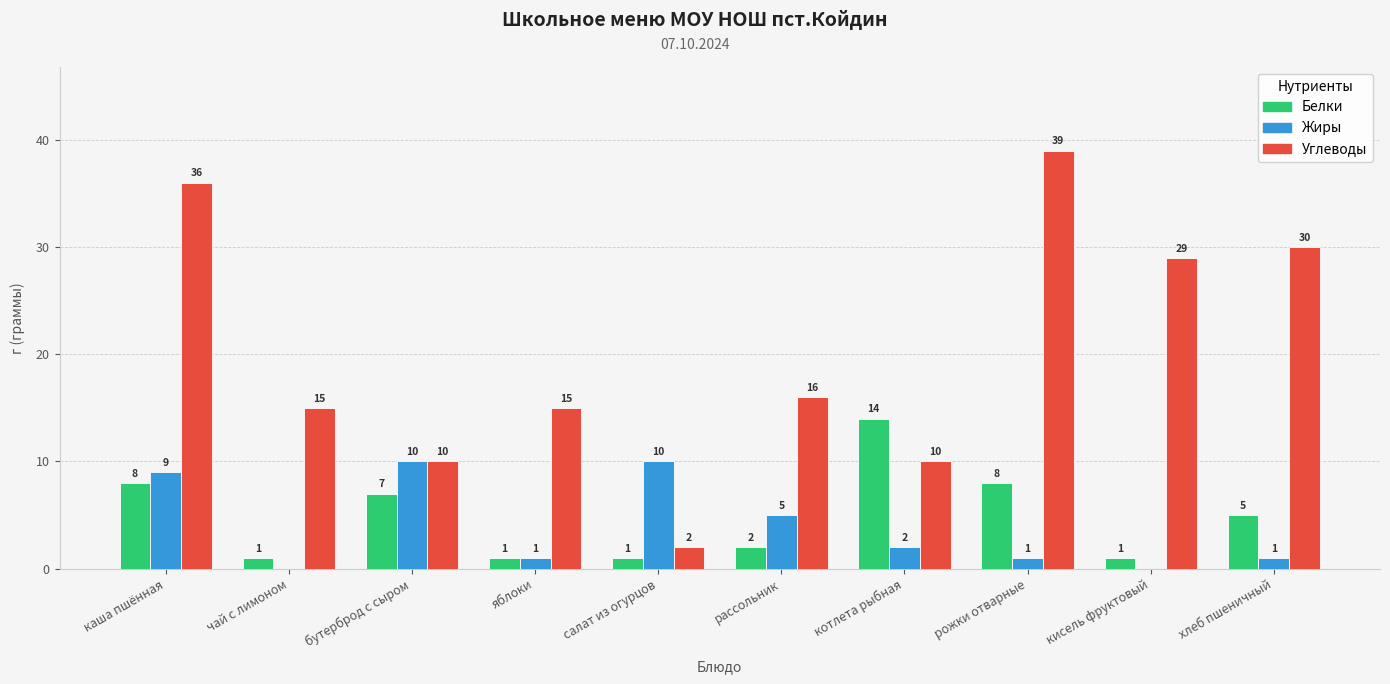

At which label is Белки closest to 7?

бутерброд с сыром